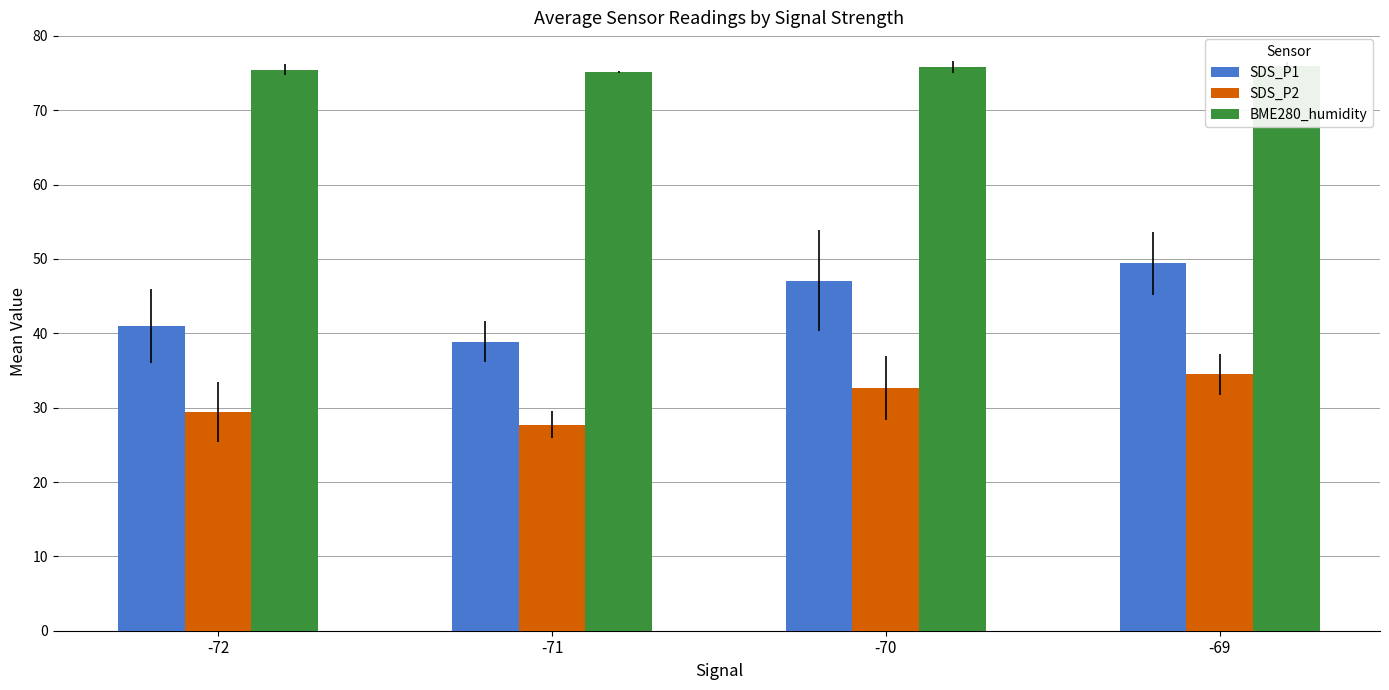

What is the difference between the highest and lowest values at -70?

43.2